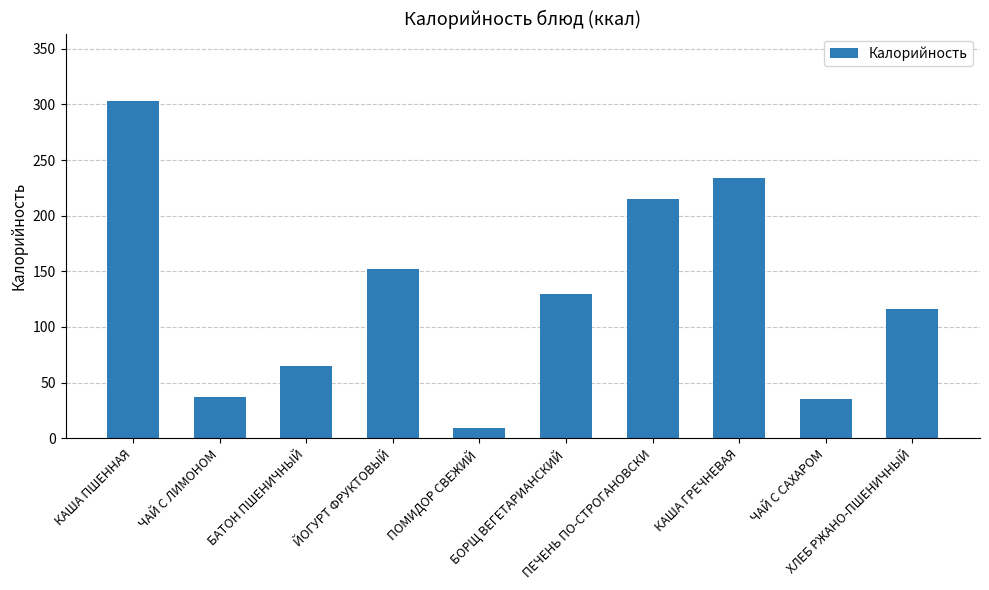

How many data points are less than 130?

5